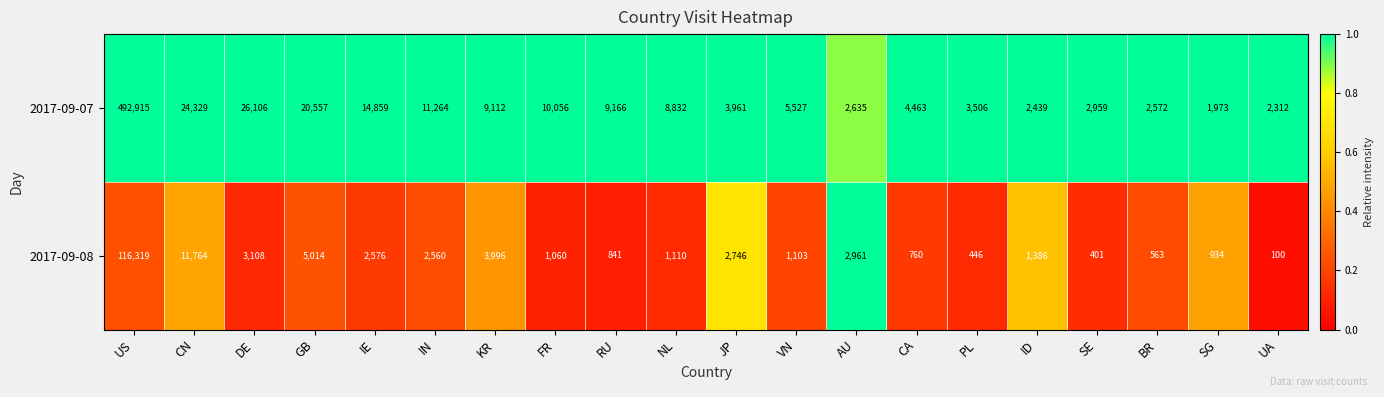

What is the spread (max minus min) of values at SE?

2558